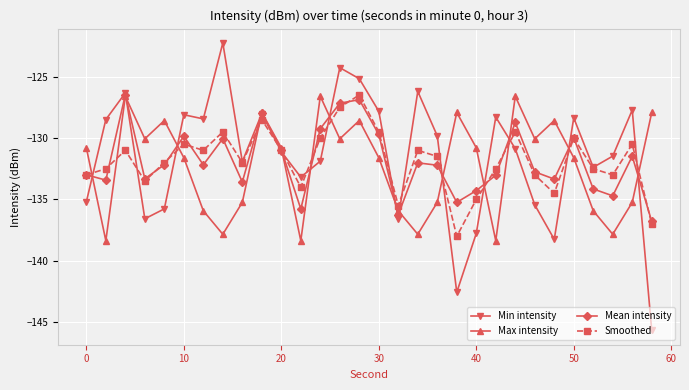

What is the value of the Mean intensity point at the 24th from the left?

-132.8